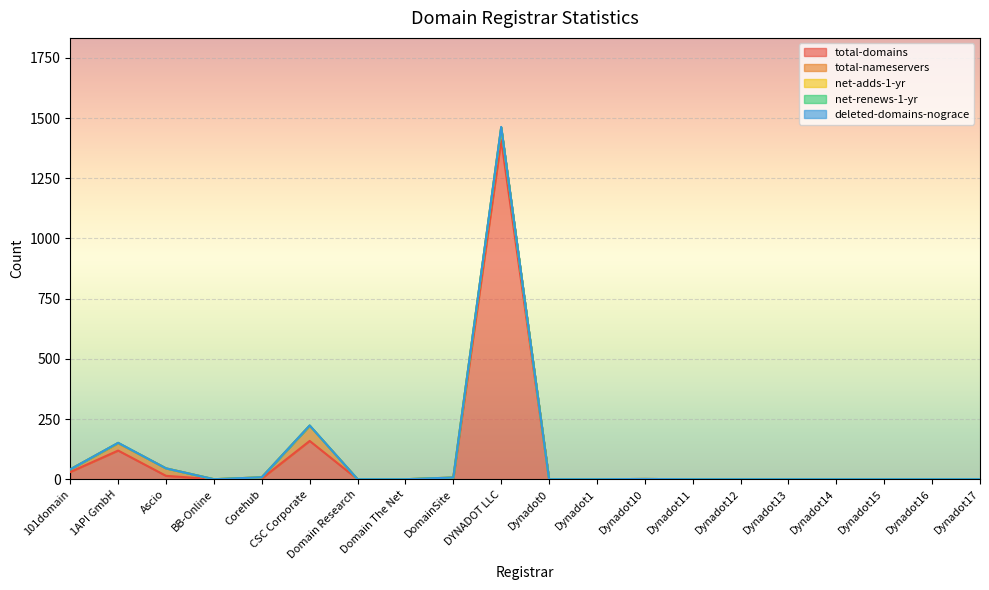

Which series changed the most between Dynadot15 and Dynadot16?

total-domains